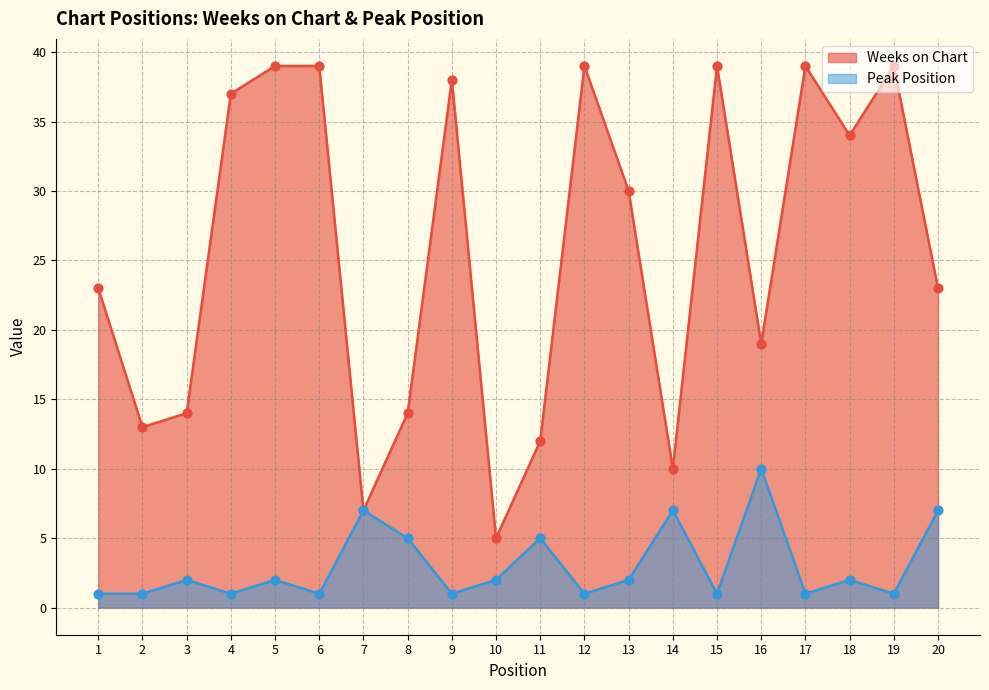

What is the total value across all series at 18?

36